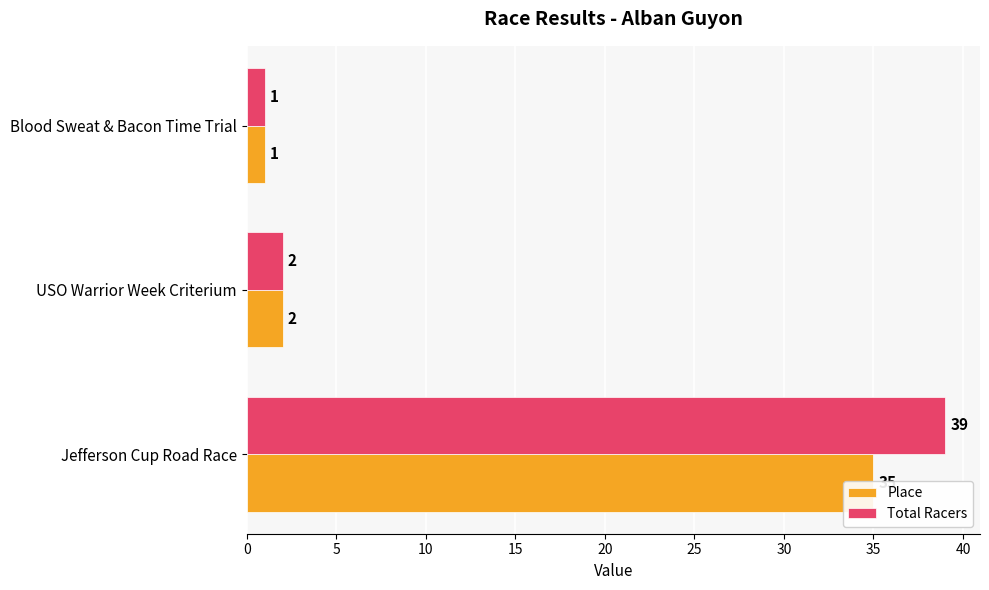

What are all the series names shown in the legend?

Place, Total Racers